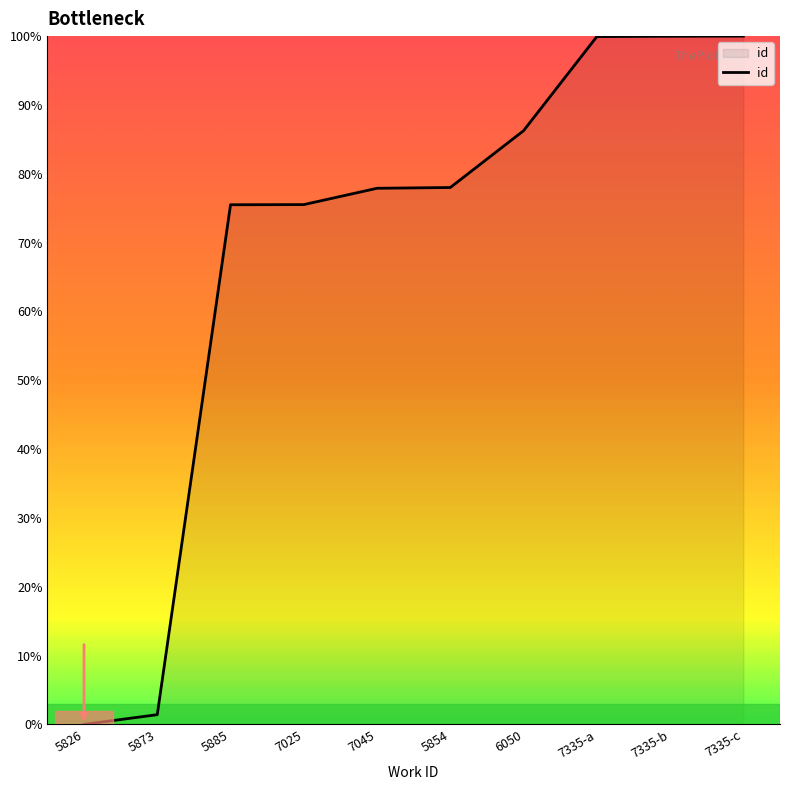

Does the chart display data point markers on the line(s)?

No